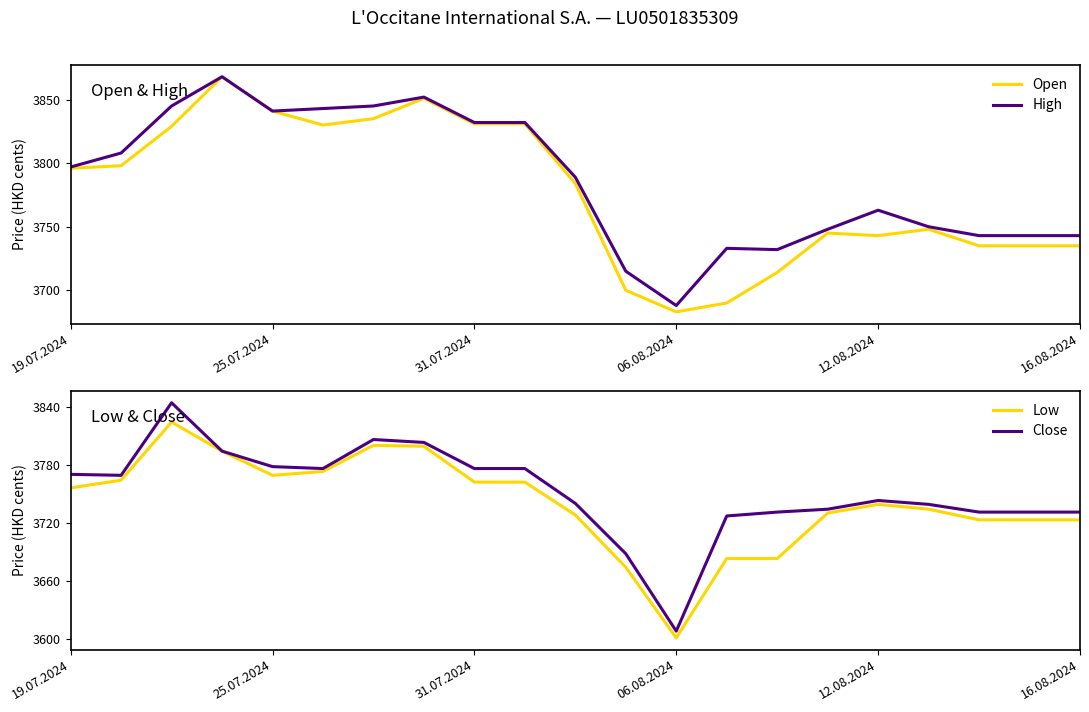

Rank the series by their average value, from highest to lowest.

High, Open, Close, Low